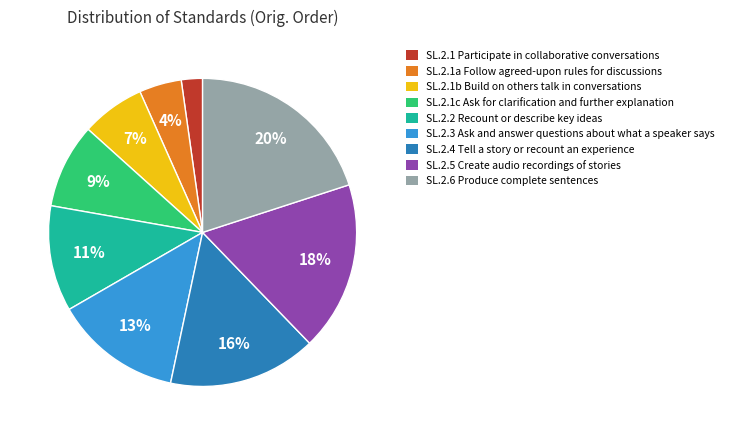

To the nearest percent, what portion does SL.2.1b Build on others talk in conversations represent?

7%